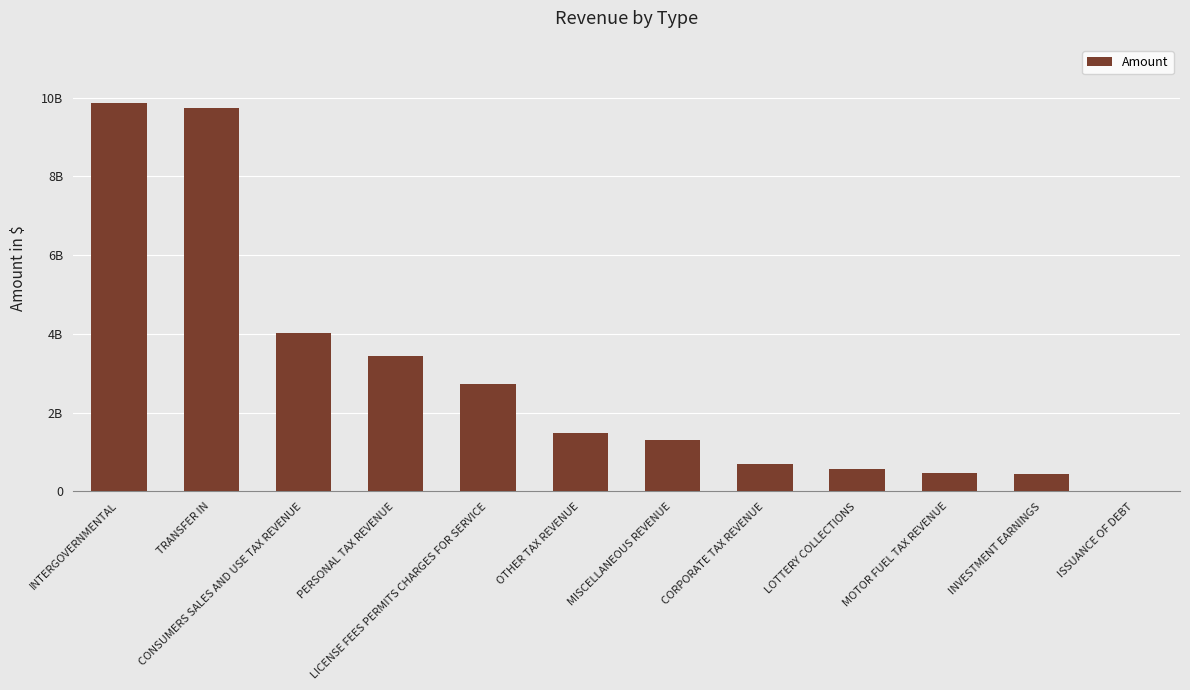

Which has a higher value, LOTTERY COLLECTIONS or ISSUANCE OF DEBT?

LOTTERY COLLECTIONS